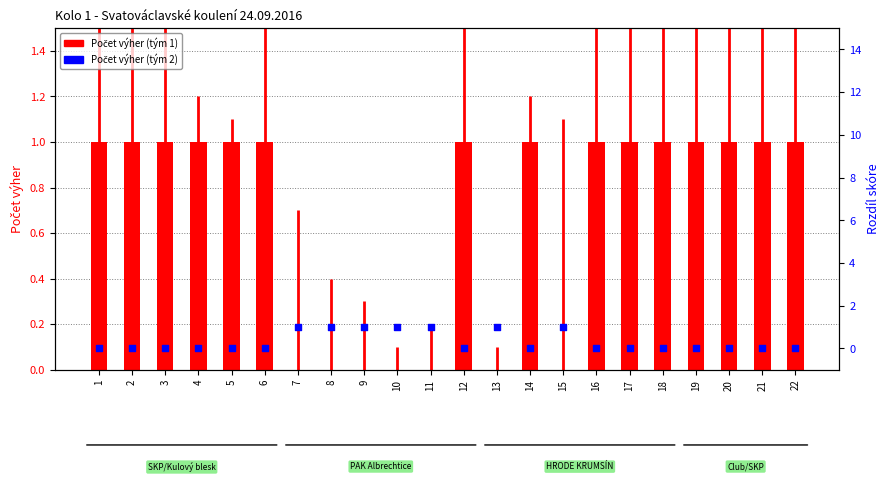

Which series has the largest Y range (max minus min)?

Počet výher (tým 1)